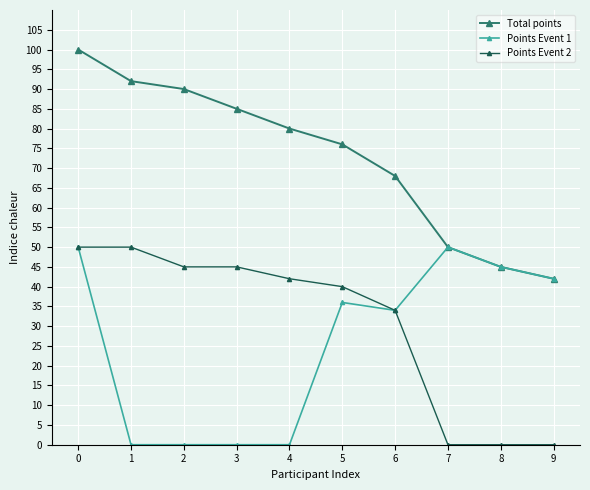

What is the difference between the maximum and second lowest values in the Total points series?

55